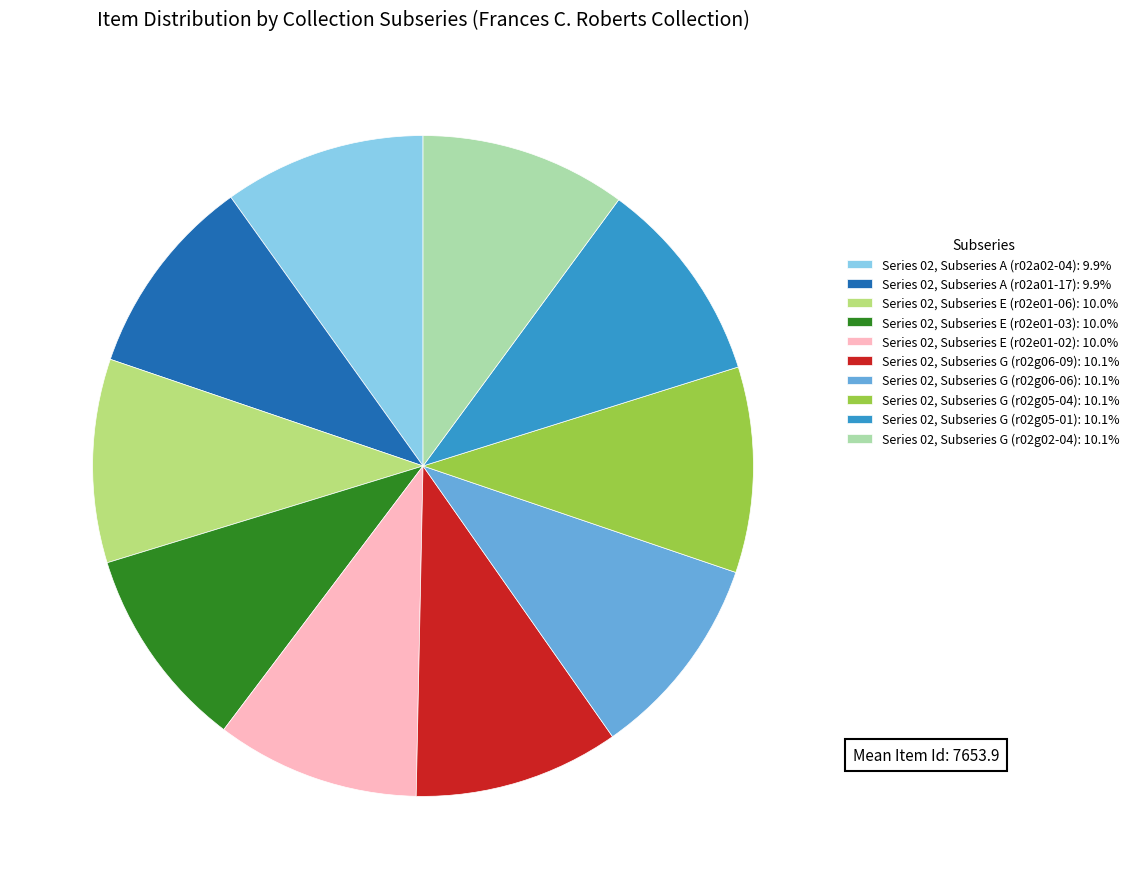

Approximately how many times larger is the value at Series 02, Subseries E (r02e01-02) compared to Series 02, Subseries G (r02g05-01)?

1.0